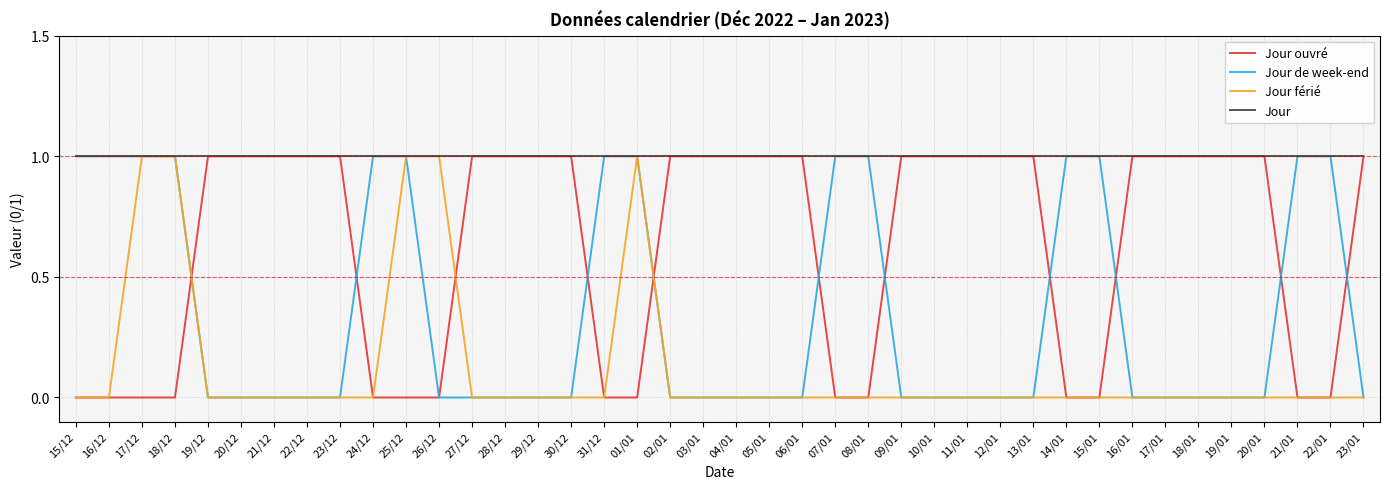

True or false: Jour ouvré has a value of 0 at 08/01.

True